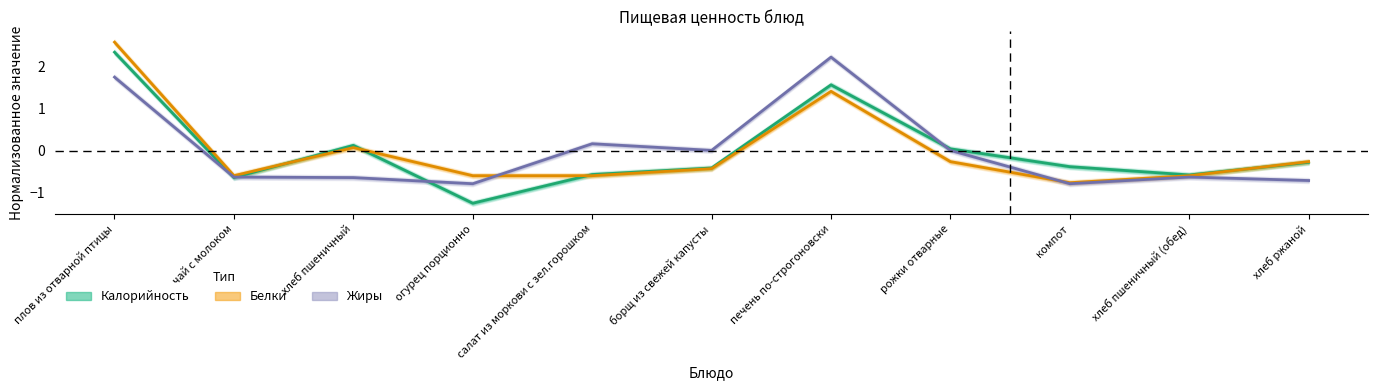

What is the total value across all series at салат из моркови с зел.горошком?

-1.0